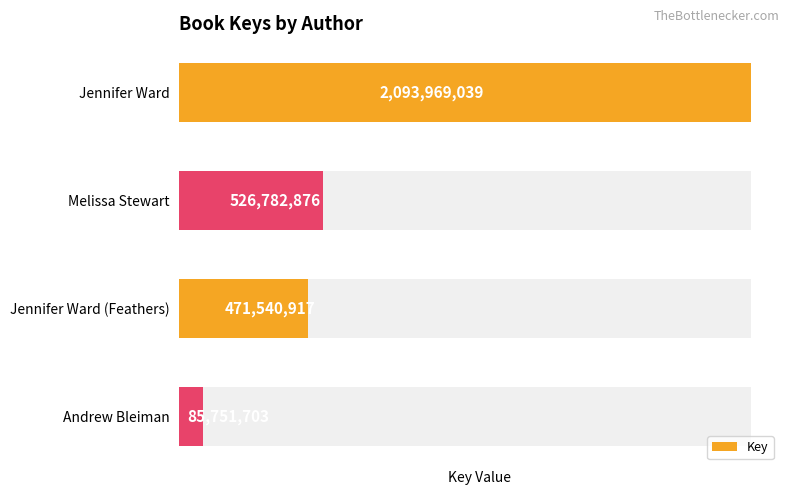

What value does the data have at Jennifer Ward (Feathers)?

471540917